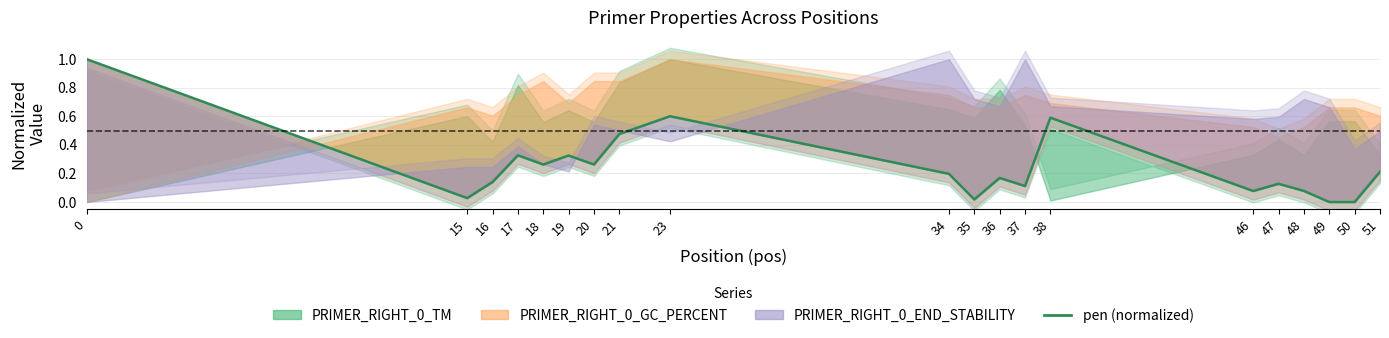

What is the difference between the second highest and minimum values?

0.6